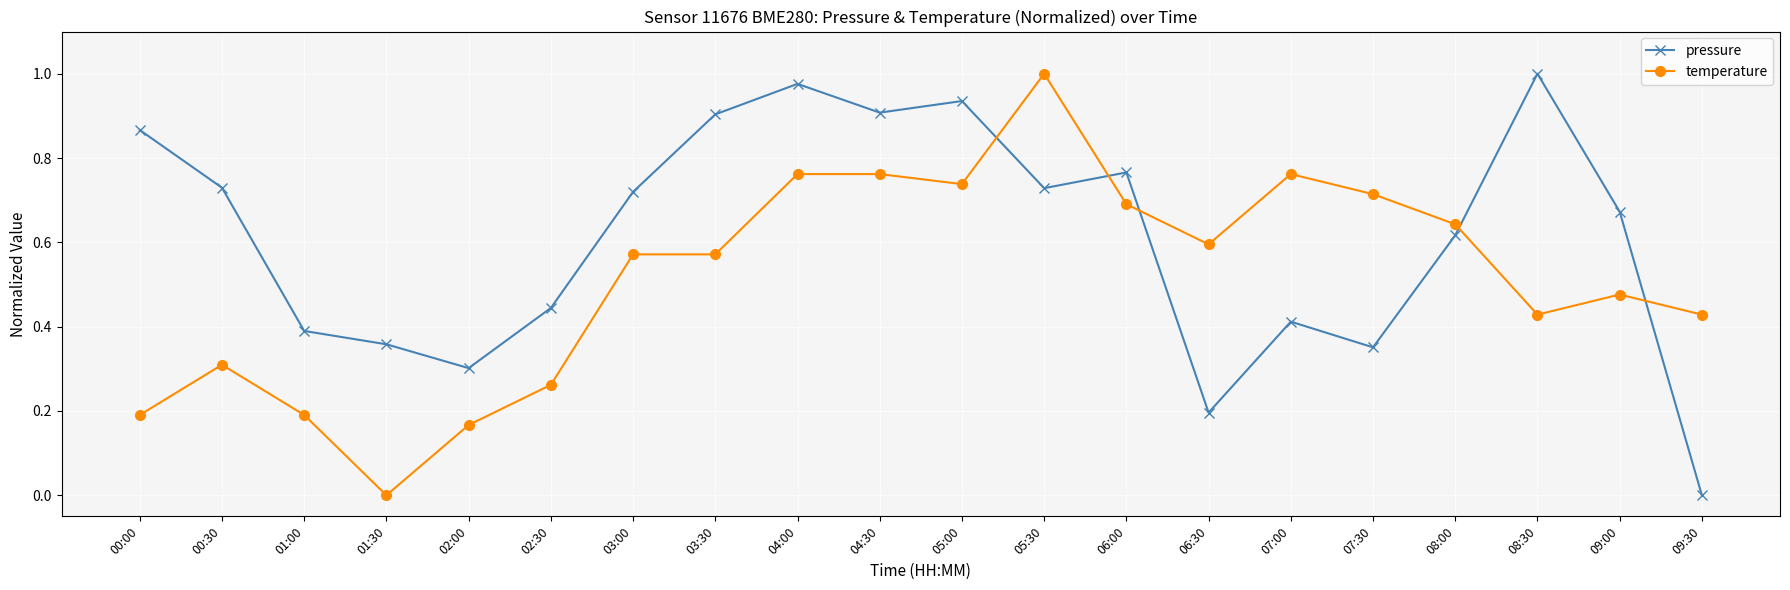

What is the total value across all series at 07:00?

1.2